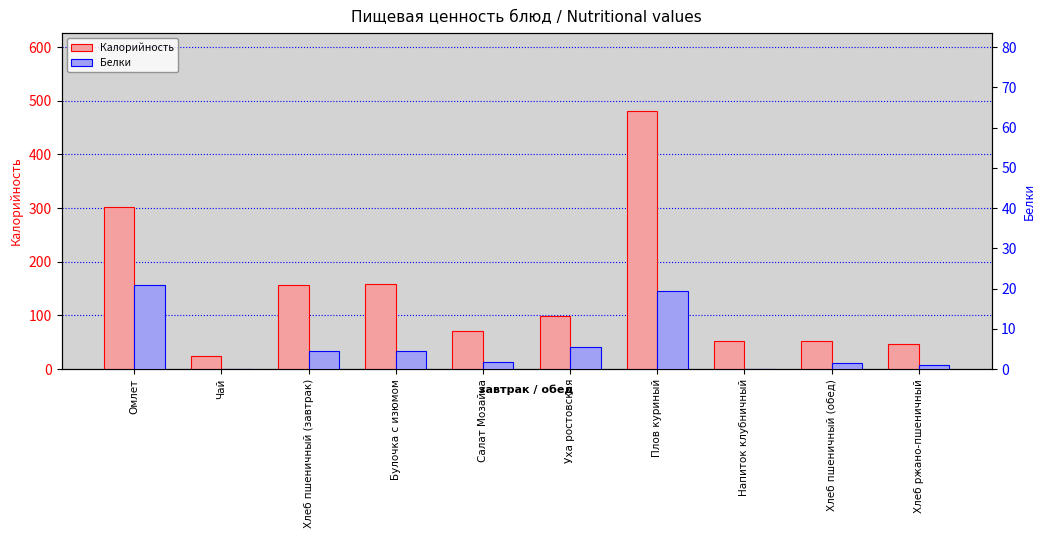

What is the spread (max minus min) of values at Чай?

24.0